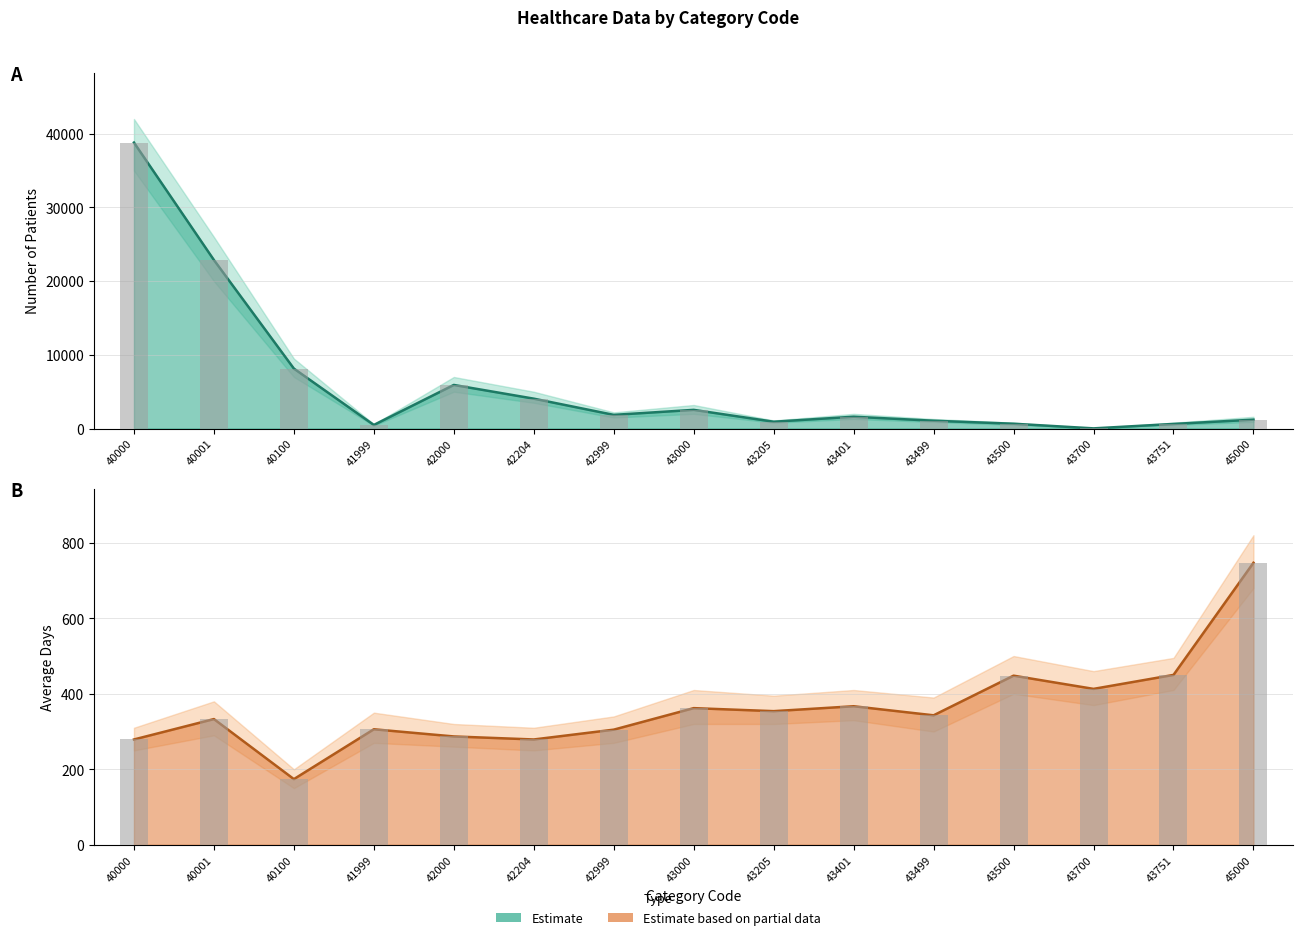

Rank the series by their maximum value, from highest to lowest.

Patients, Avg_Days